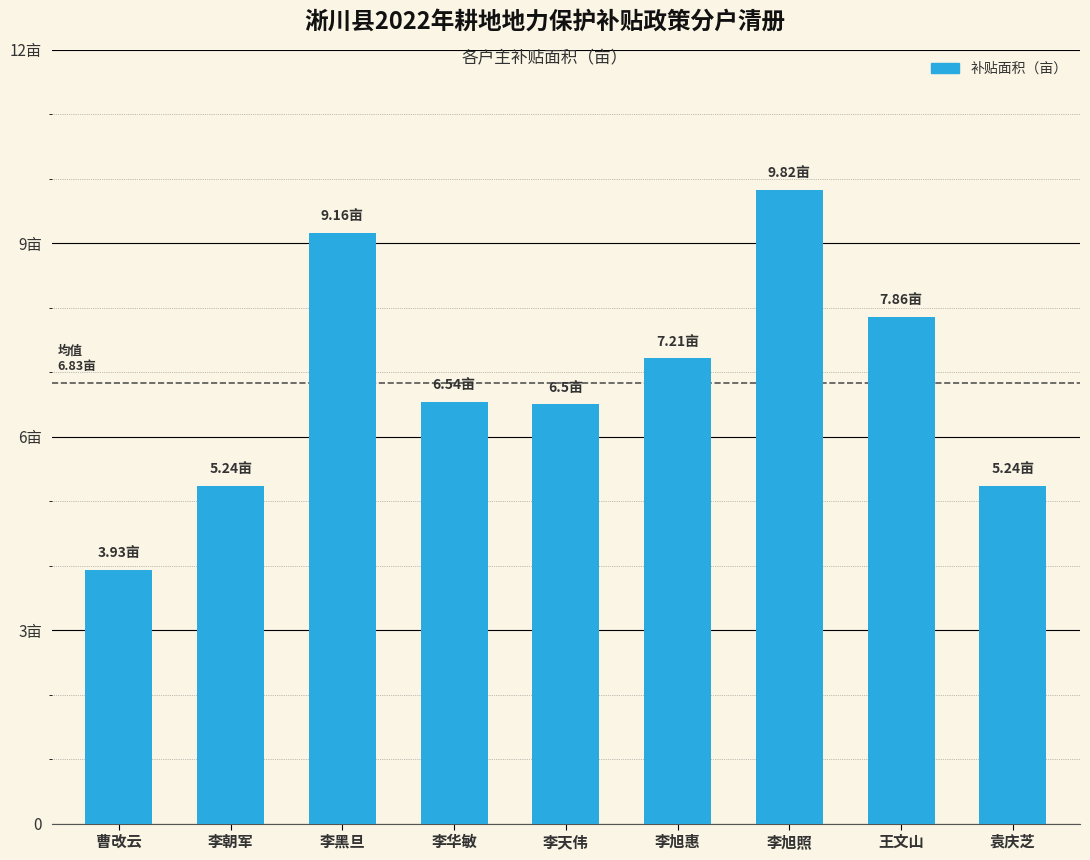

Does the chart contain any negative values?

No